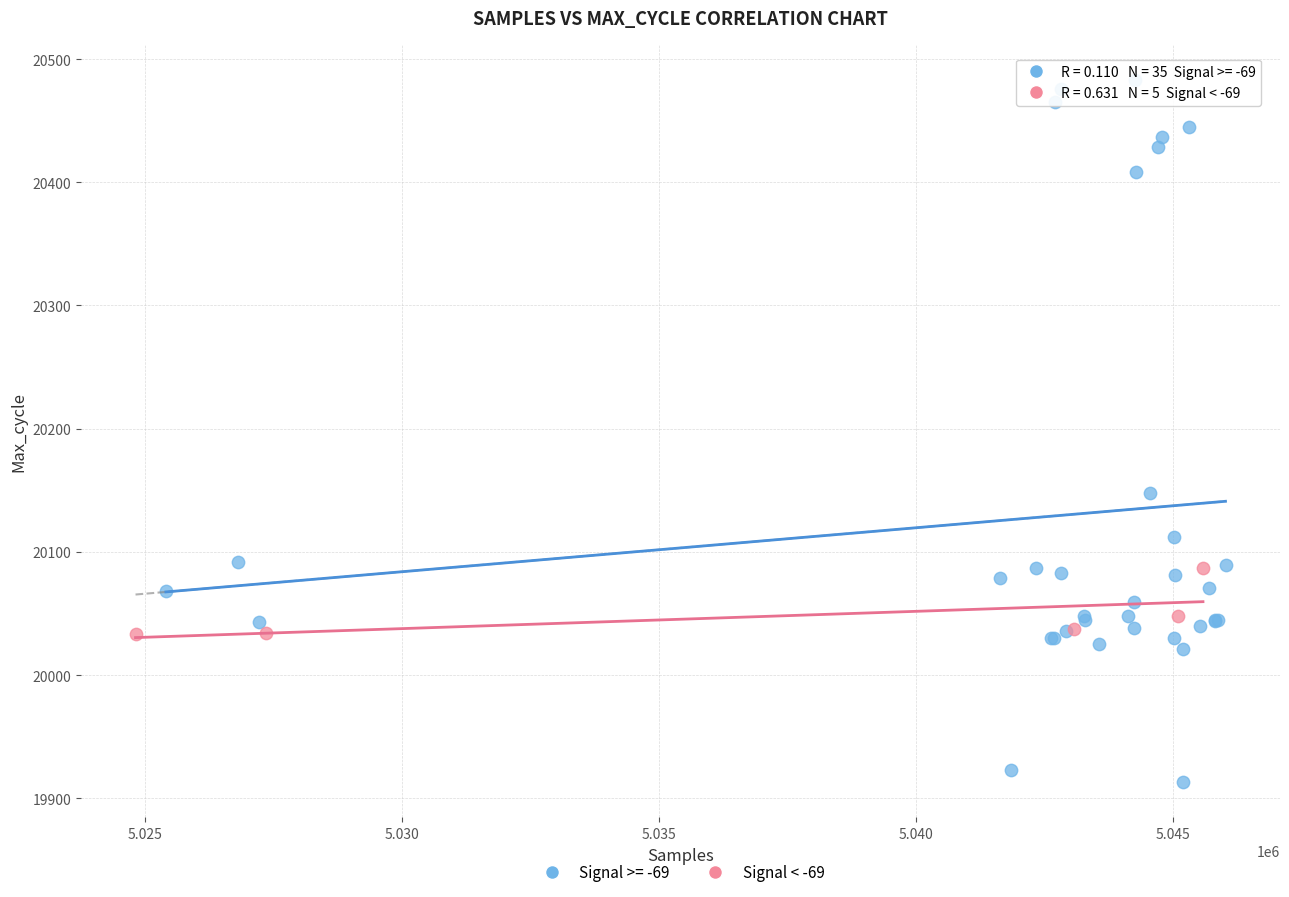

Which series has the largest Y range (max minus min)?

Signal >= -69